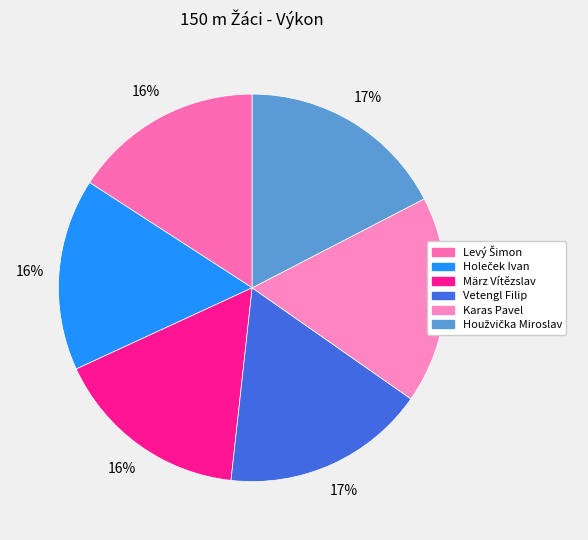

Does any single category account for the majority?

No